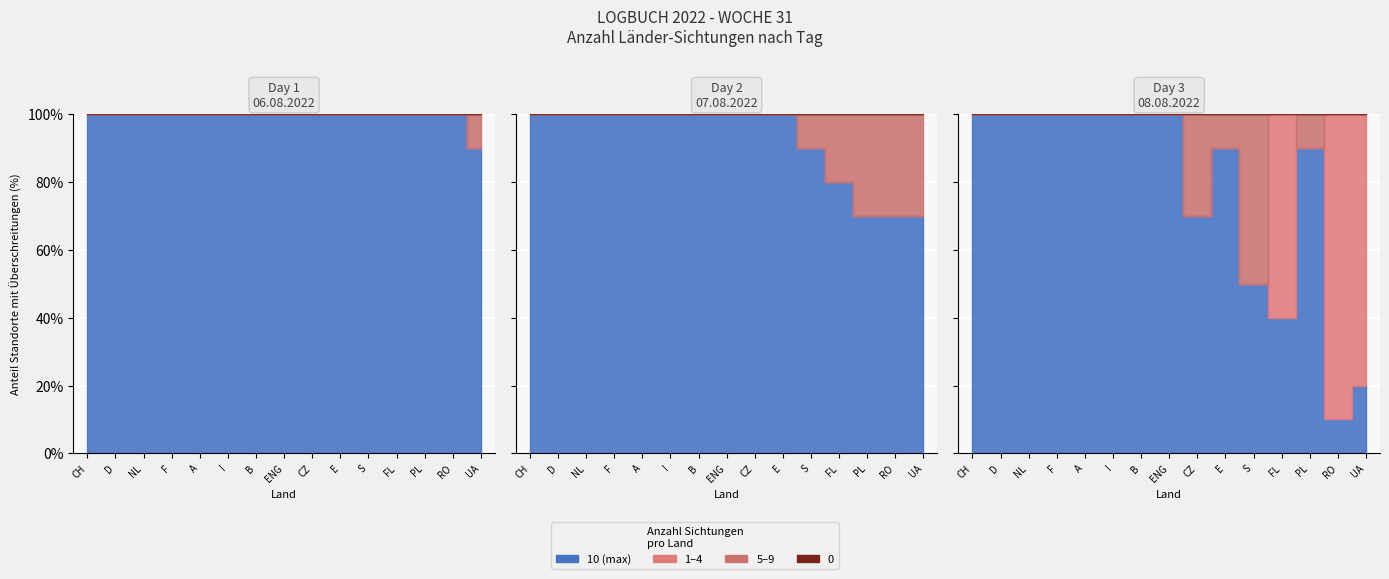

List the series in order of their overall mean, lowest first.

Day 3 (08.08), Day 2 (07.08), Day 1 (06.08)